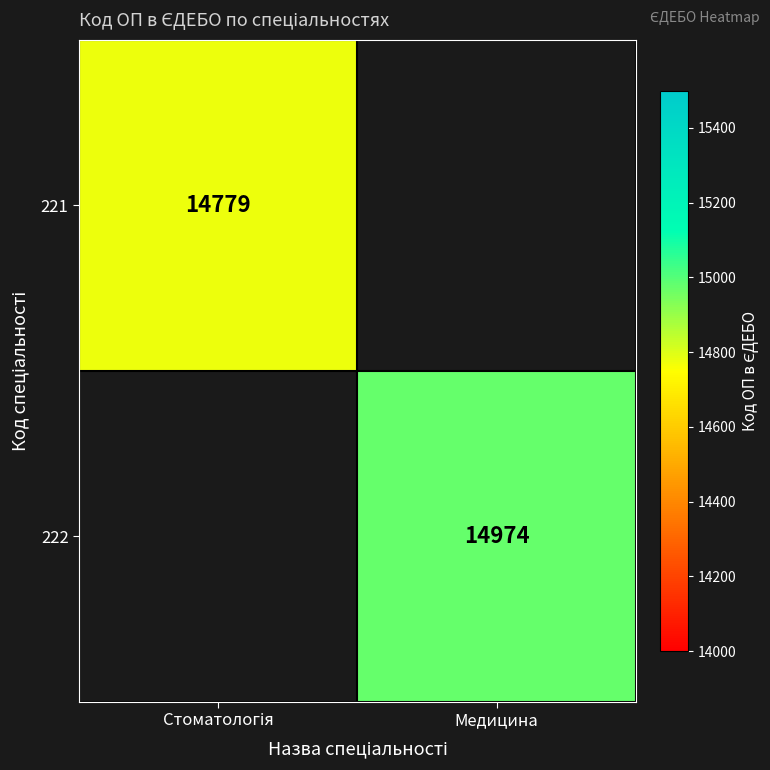

What is the smallest value displayed?

14779.0